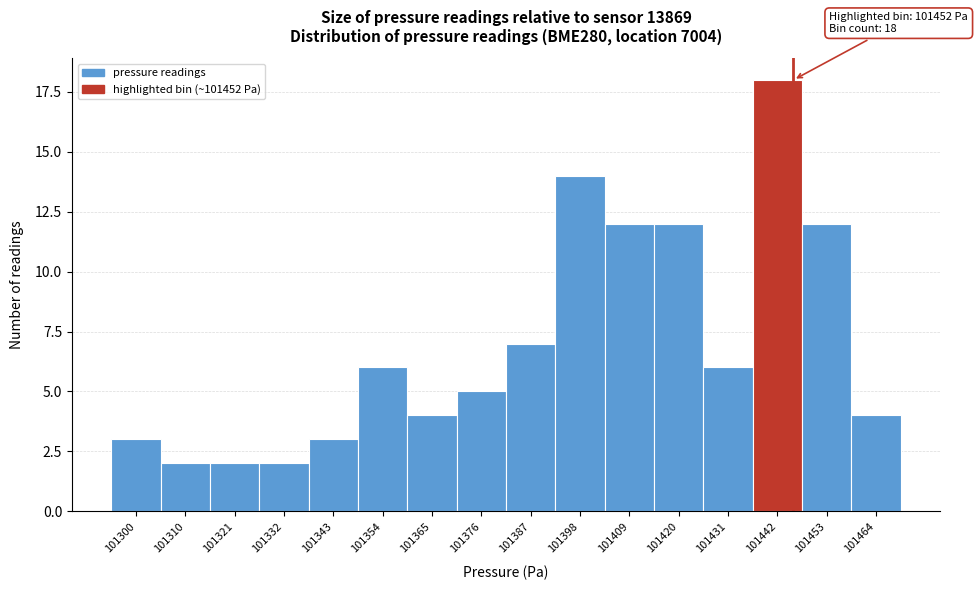

Reading left to right, extract all data points from this chart.

101300=3	101310=2	101321=2	101332=2	101343=3	101354=6	101365=4	101376=5	101387=7	101398=14	101409=12	101420=12	101431=6	101442=18	101453=12	101464=4